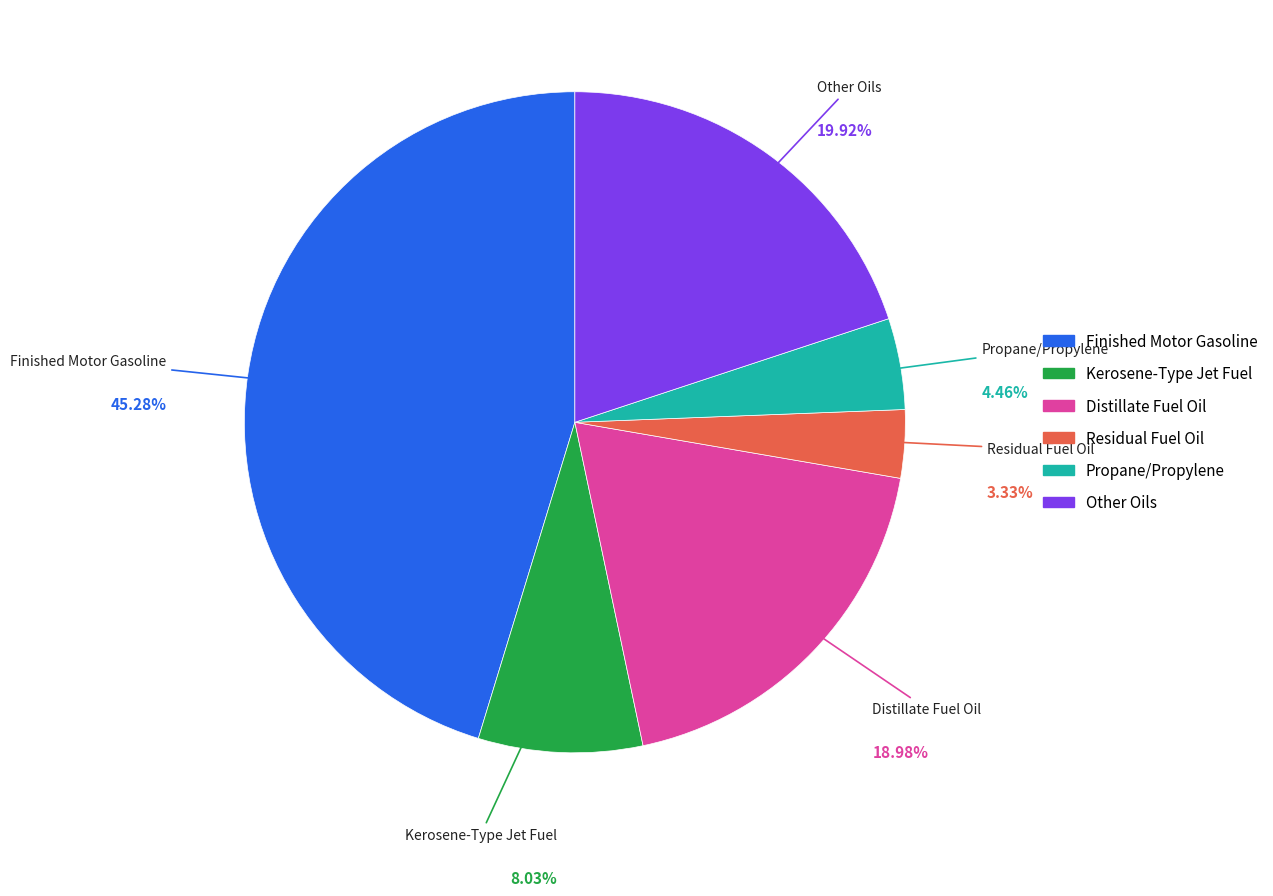

Between Residual Fuel Oil and Finished Motor Gasoline, which is larger?

Finished Motor Gasoline